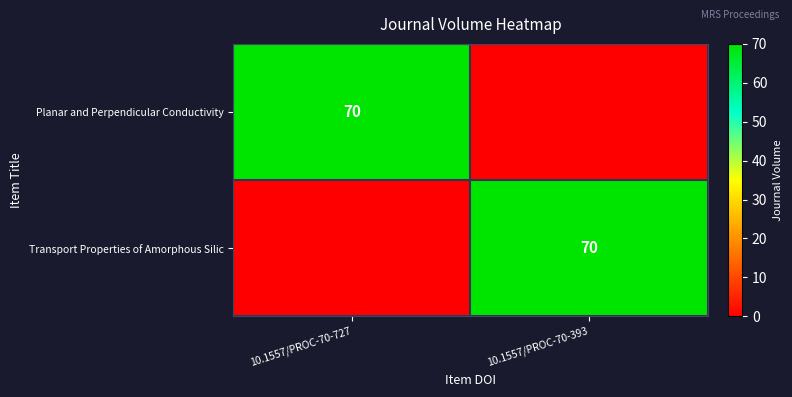

Is it true that Transport Properties of Amorphous Silic equals 70 at 10.1557/PROC-70-393?

True